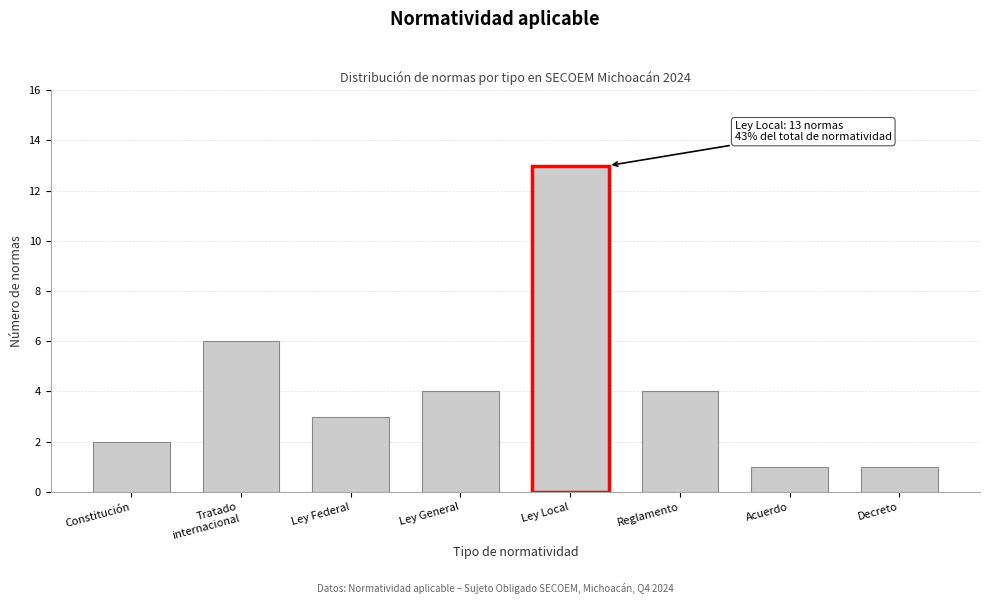

Reading left to right, transcribe all the data shown in this chart.

2	6	3	4	13	4	1	1